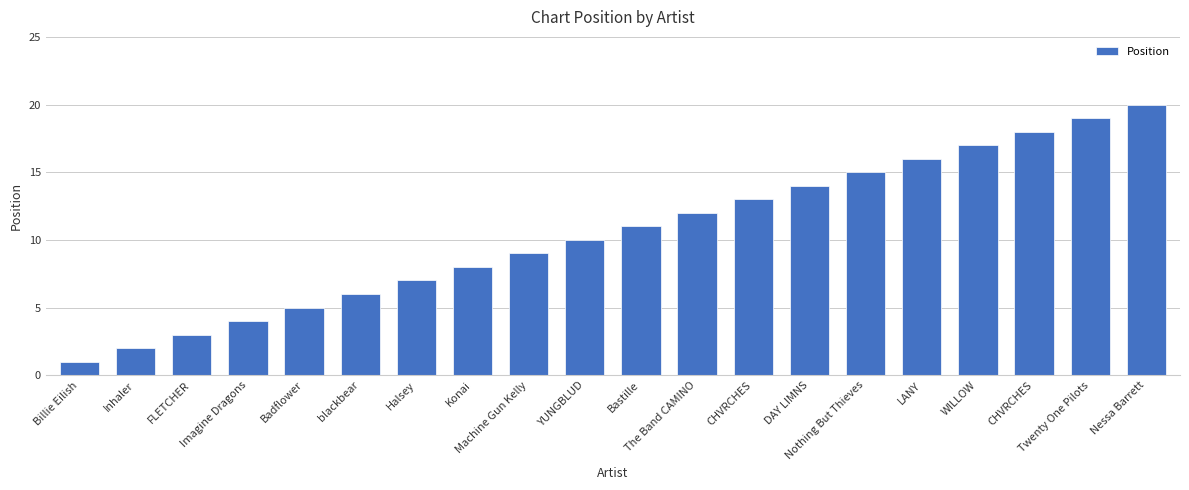

True or false: the data shows 5 at Nothing But Thieves.

False